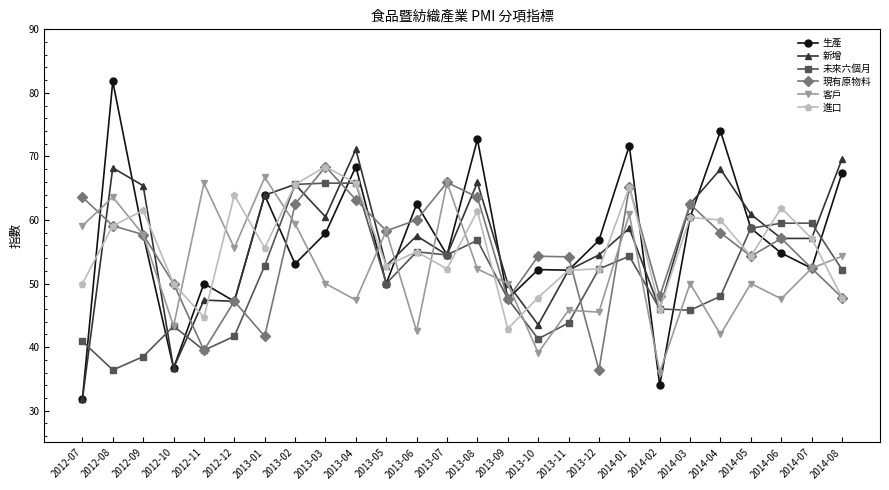

After their last crossing, which series has the higher values: 新增 or 生產?

新增